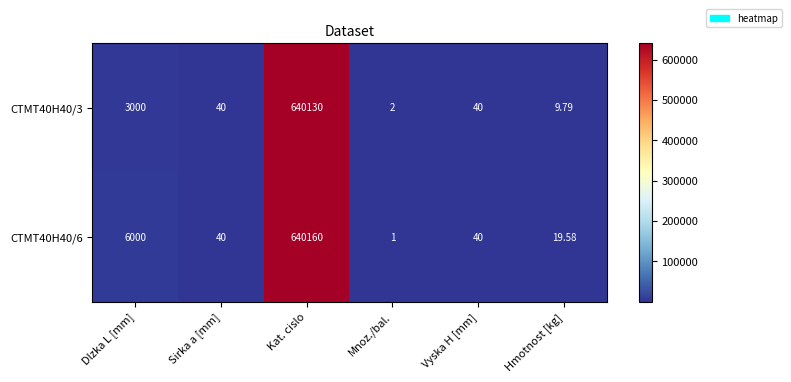

How many categories are shown in the chart?

6